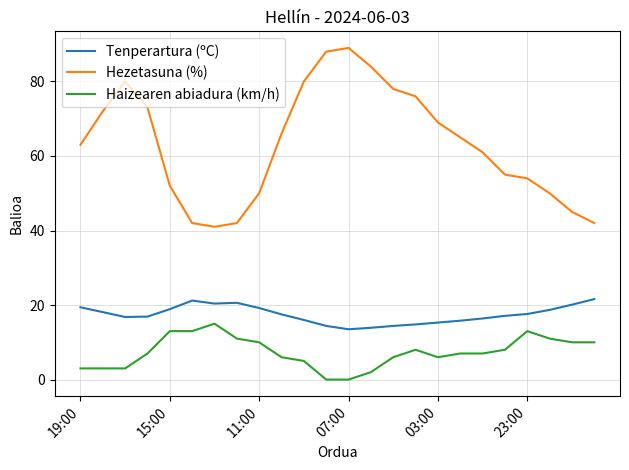

Which series has the largest range (max minus min)?

Hezetasuna (%)